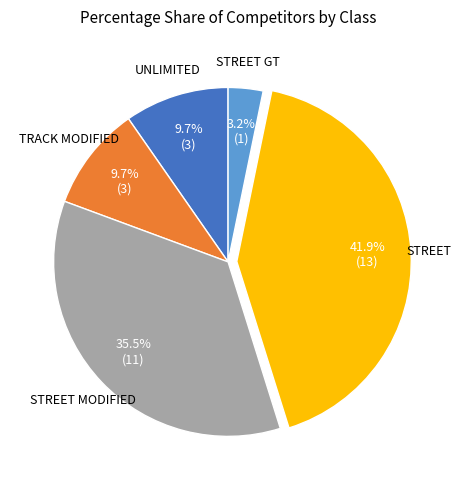

Is there a majority slice in this chart?

No